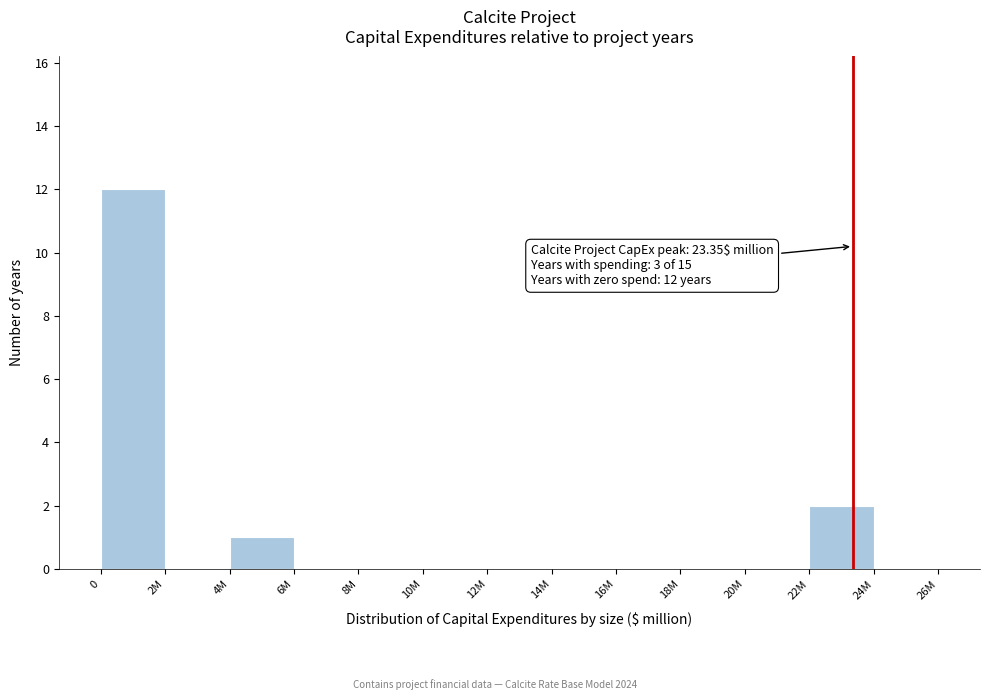

Reading left to right, list all the values displayed in this chart.

0=12	2M=0	4M=1	6M=0	8M=0	10M=0	12M=0	14M=0	16M=0	18M=0	20M=0	22M=2	24M=0